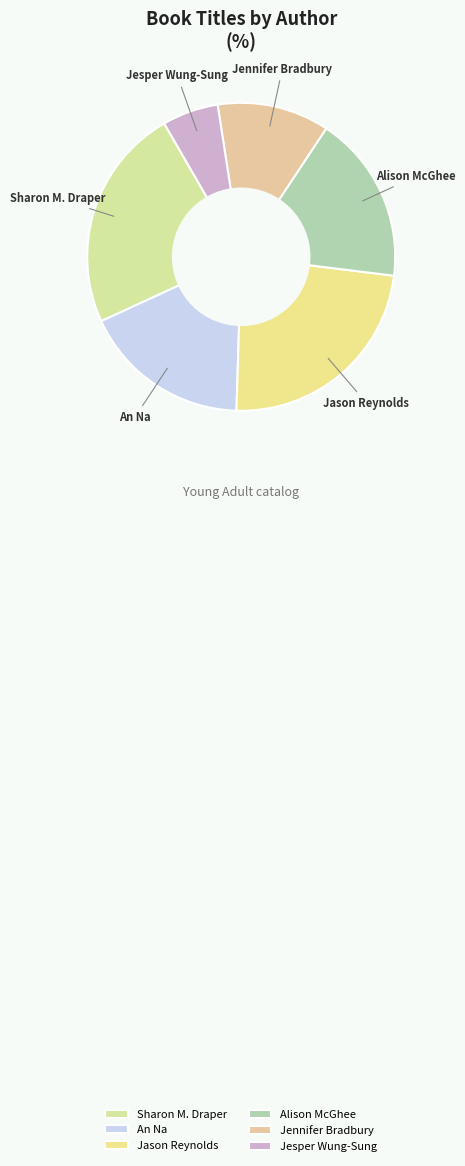

Is the sum of Jesper Wung-Sung and Sharon M. Draper greater than half?

No